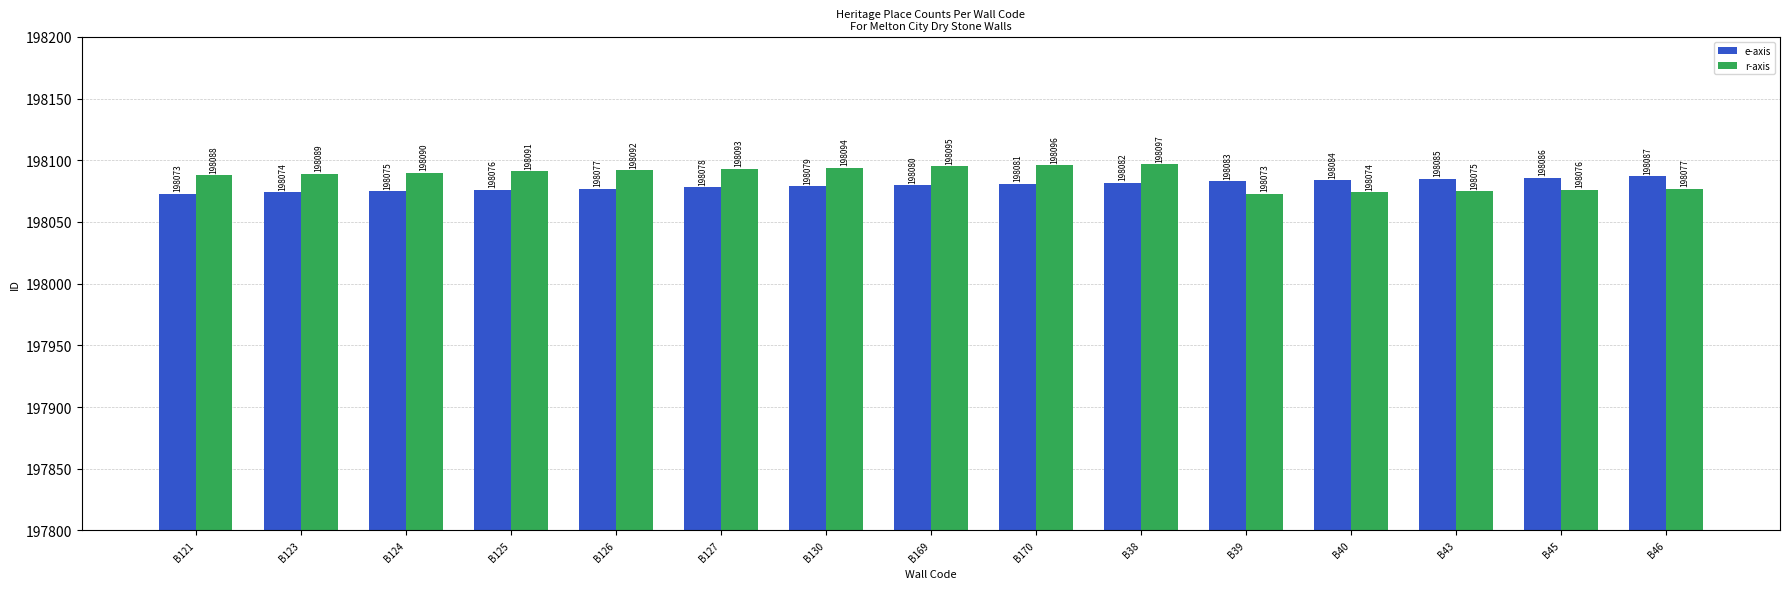

What is the average value of the e-axis series?

198080